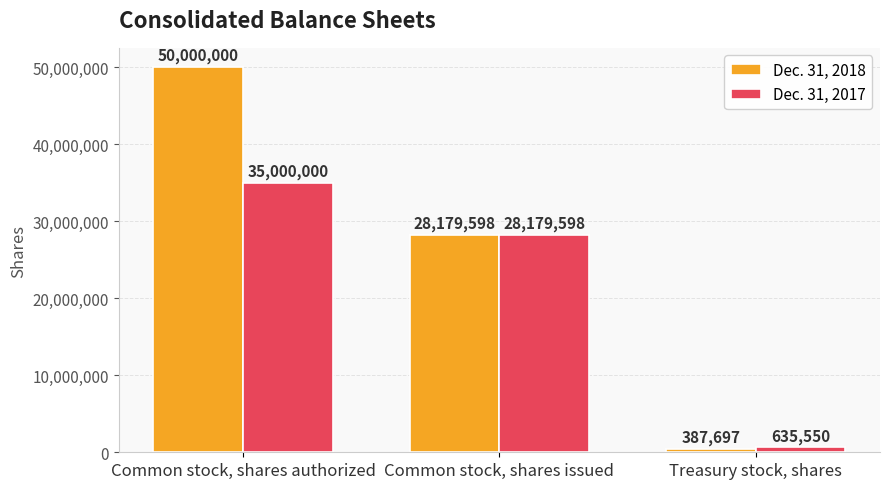

Read the Dec. 31, 2018 value at Common stock, shares authorized, to the nearest 10.

50000000